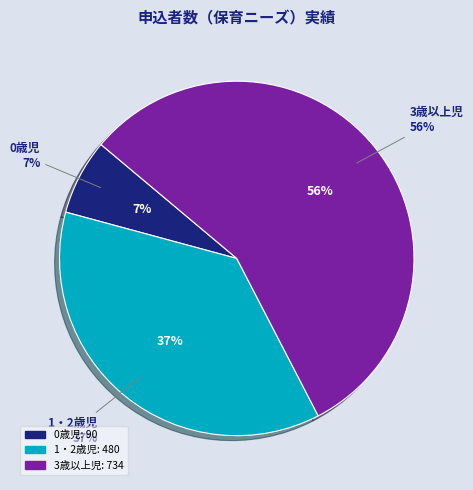

To the nearest percent, what portion does 1・2歳児 represent?

37%